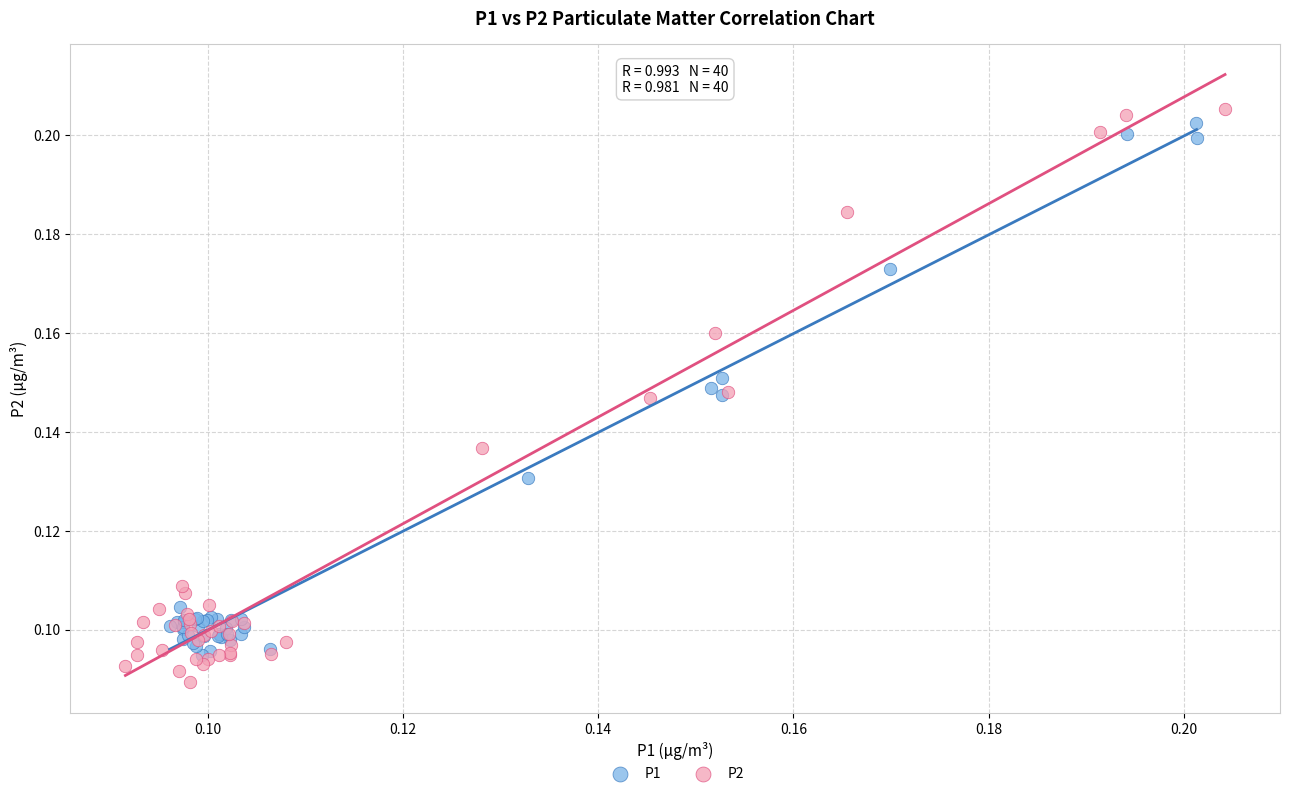

Which series reaches the maximum Y coordinate?

P2